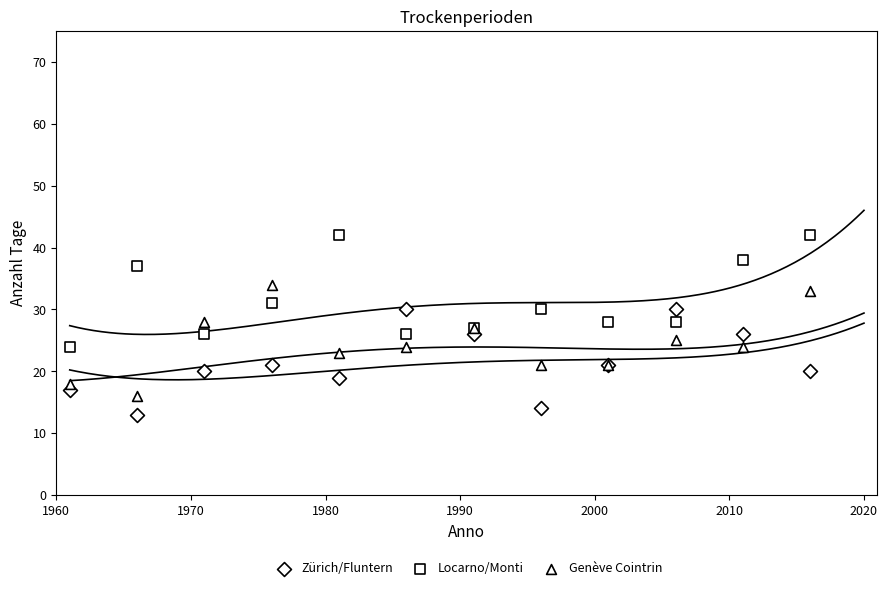

Which series reaches the maximum Y coordinate?

Locarno/Monti